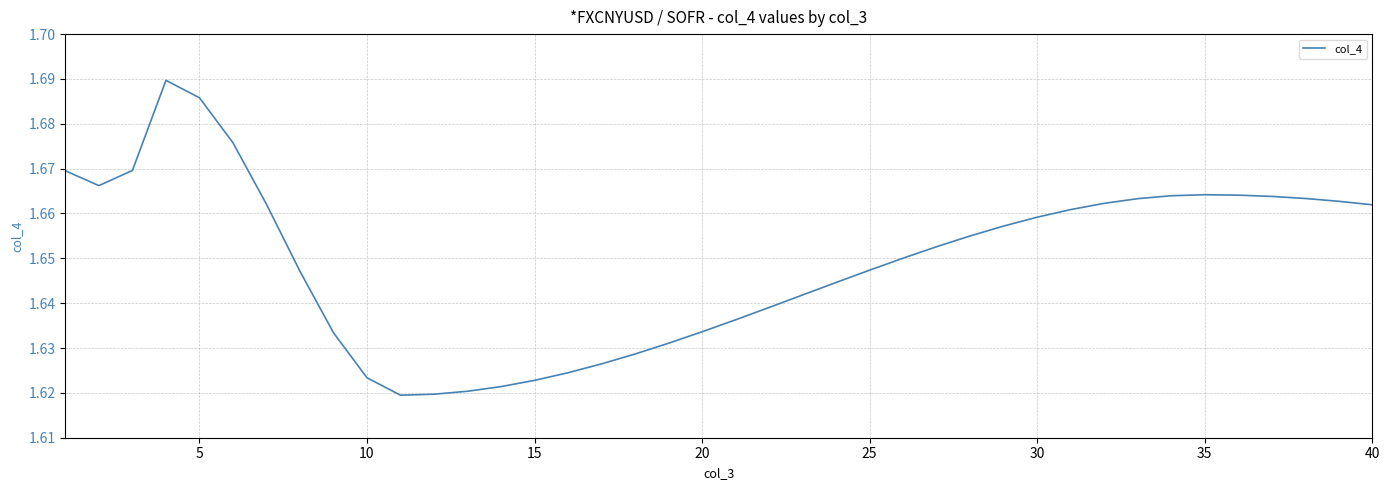

How many categories are shown in the chart?

40